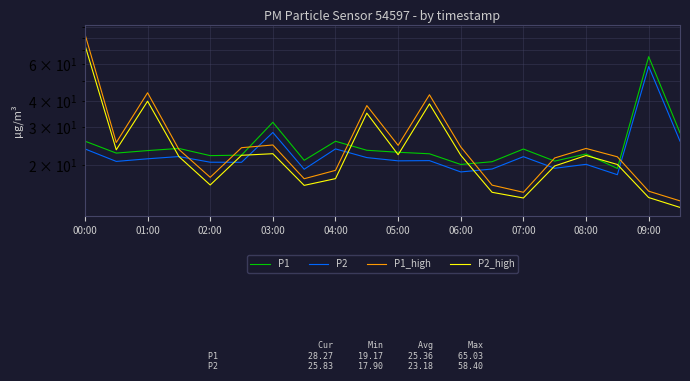

True or false: P2 has a value of 20.5 at 05:00.

True